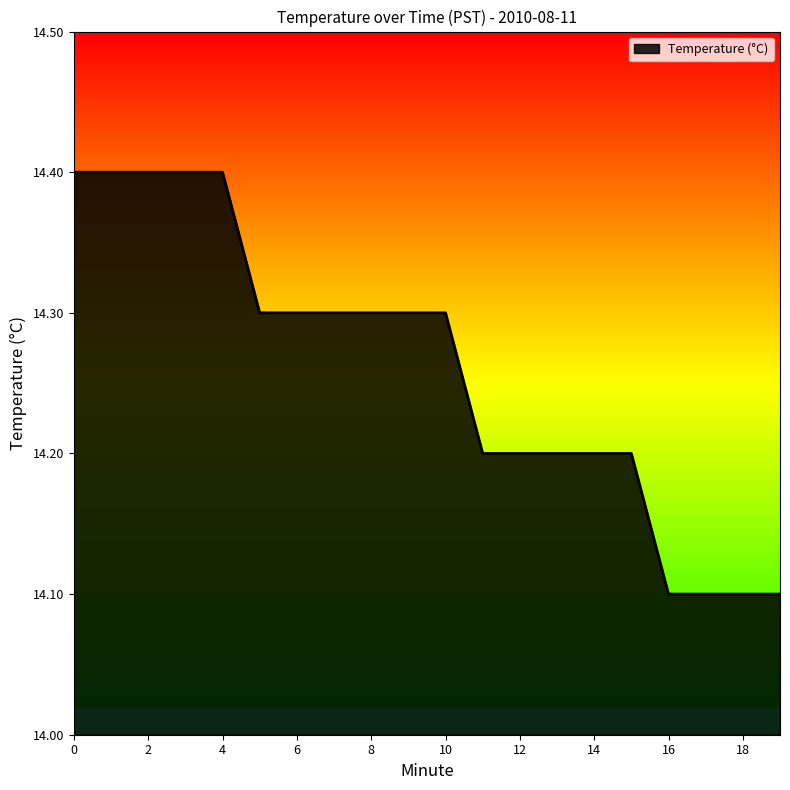

What is the difference between the second highest and minimum values?

0.3